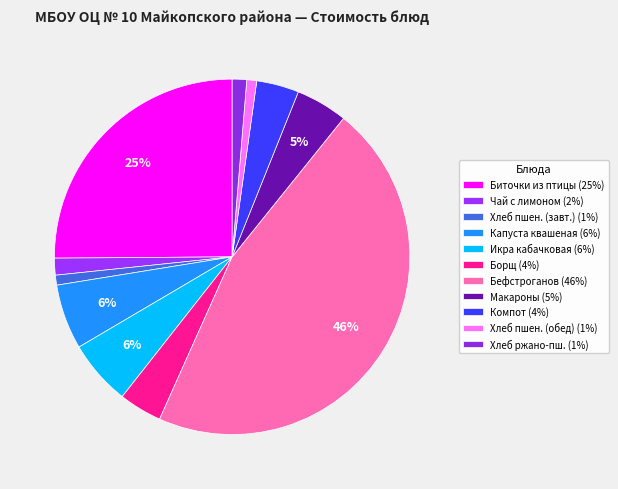

How many segments does this pie chart have?

11